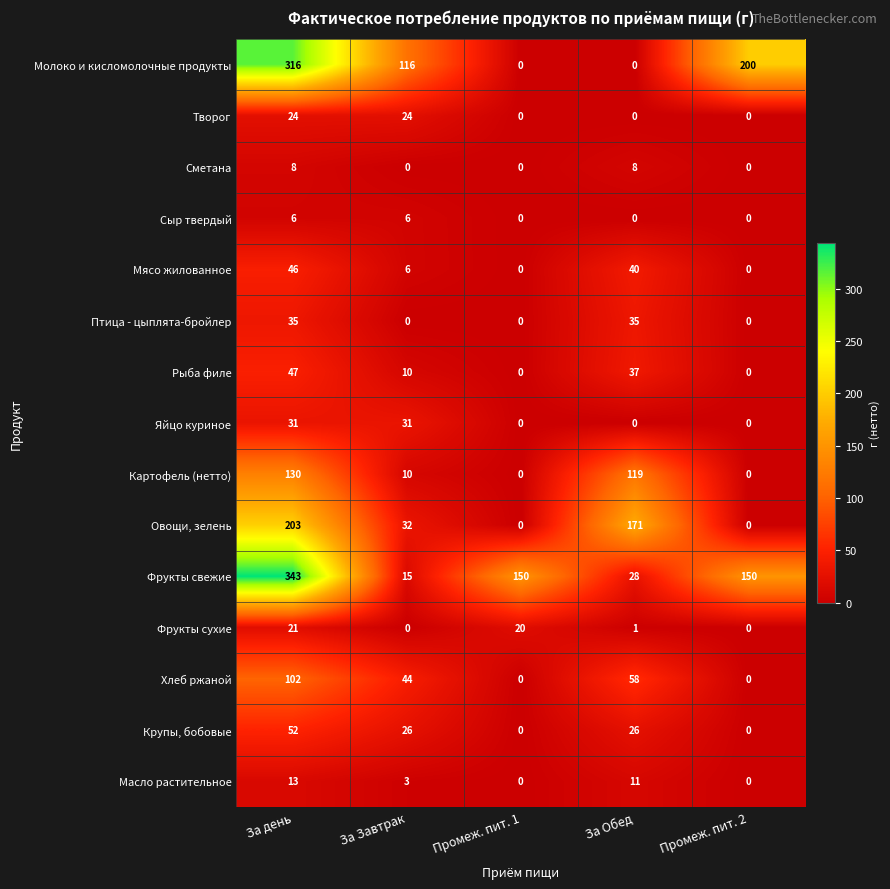

Is it true that Крупы, бобовые equals 33 at Промеж. пит. 1?

False